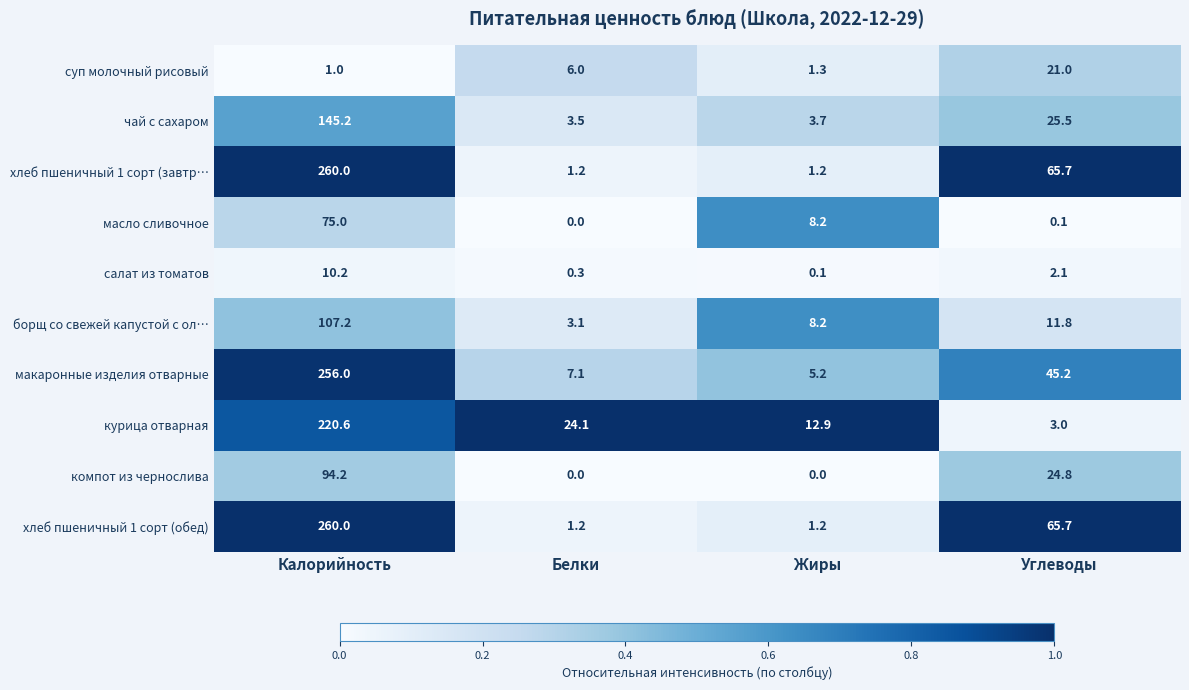

How many categories are shown in the chart?

4